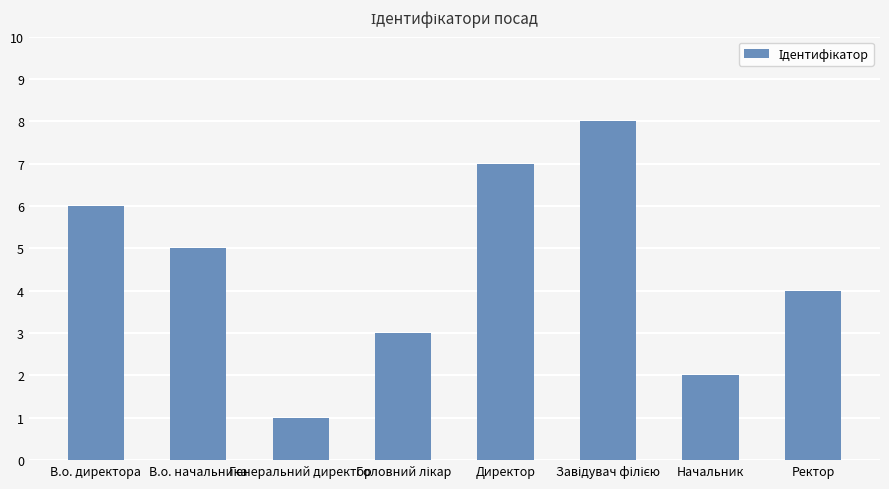

Where is the data nearest to the value 4?

Ректор